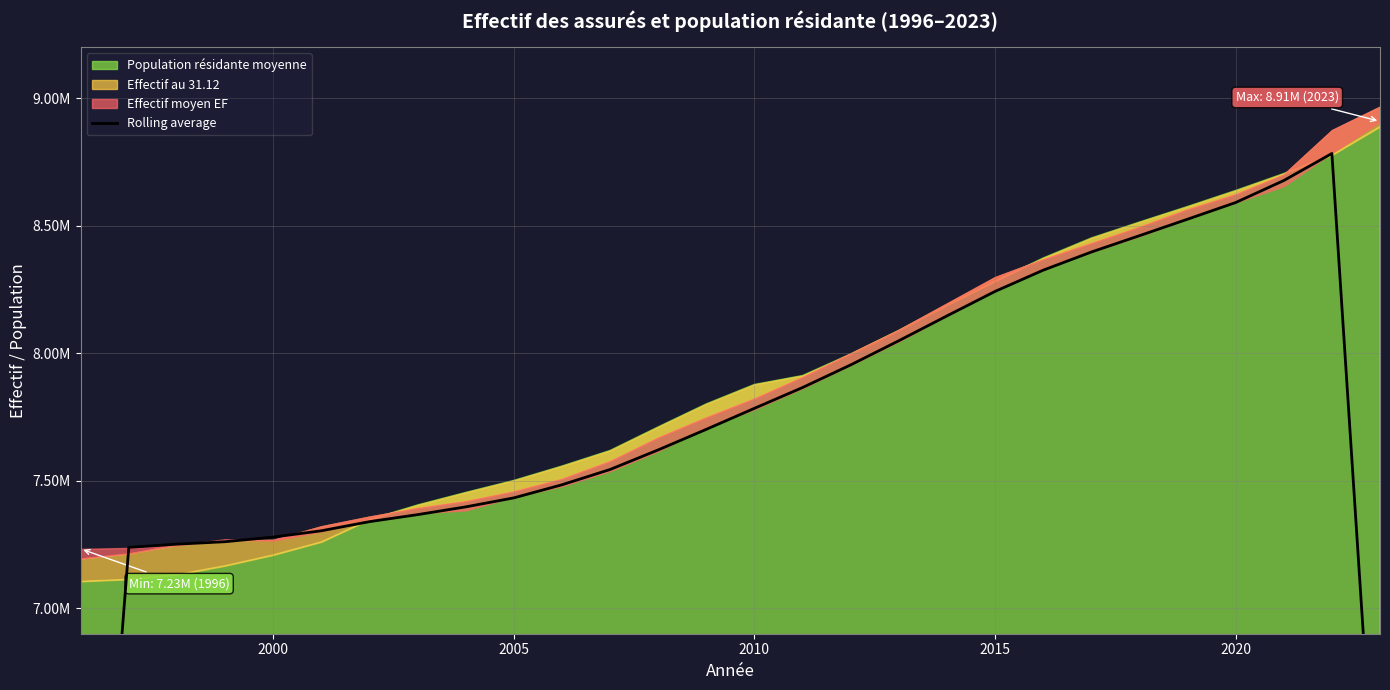

Reading right to left, list all the values displayed in this chart.

5898105.1	8783033.4	8676951.9	8590656.1	8525320.6	8460619.5	8396547.4	8325423.4	8242159.3	8146080.7	8048731.0	7954018.7	7865263.2	7783761.3	7701358.9	7620667.4	7543859.2	7483959.7	7432621.9	7397314.7	7366903.7	7339395.7	7303598.3	7278895.0	7260750.3	7251203.0	7238584.7	4823046.0